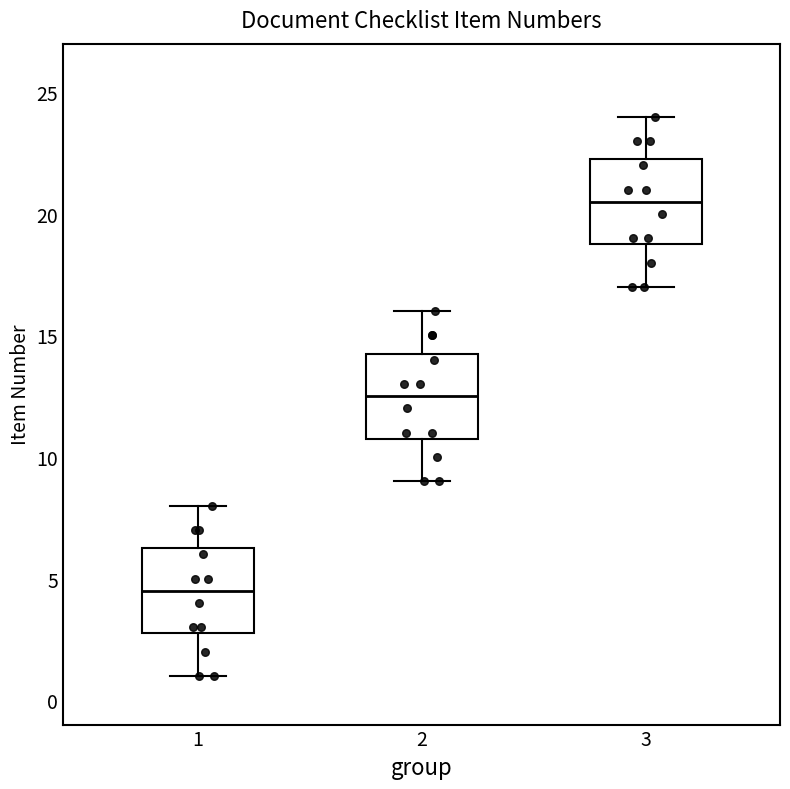

Which box's median line is the lowest?

1